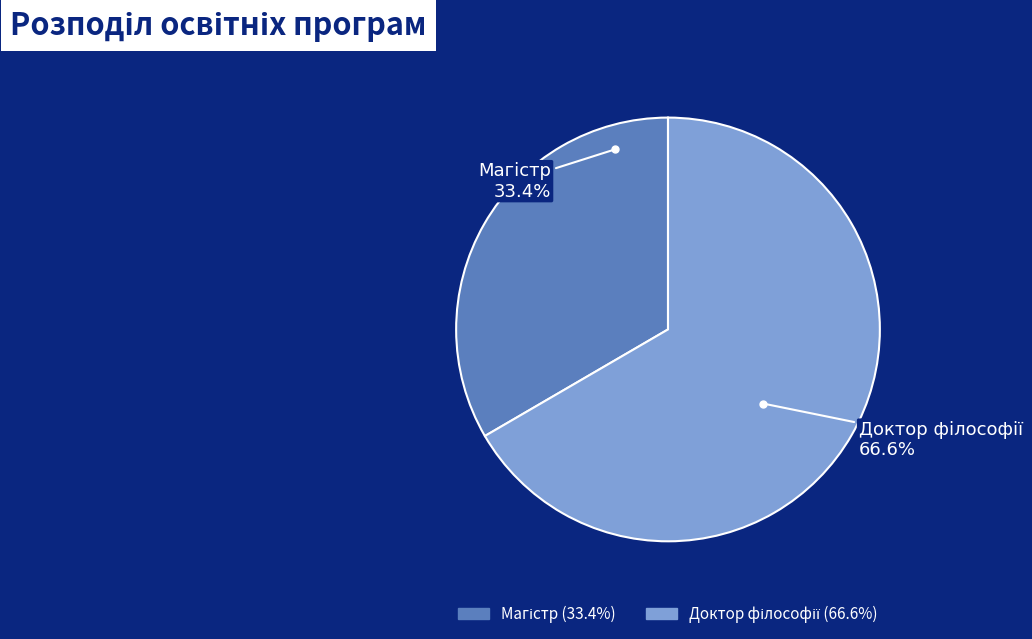

Is there any slice that represents more than half of the pie?

Yes